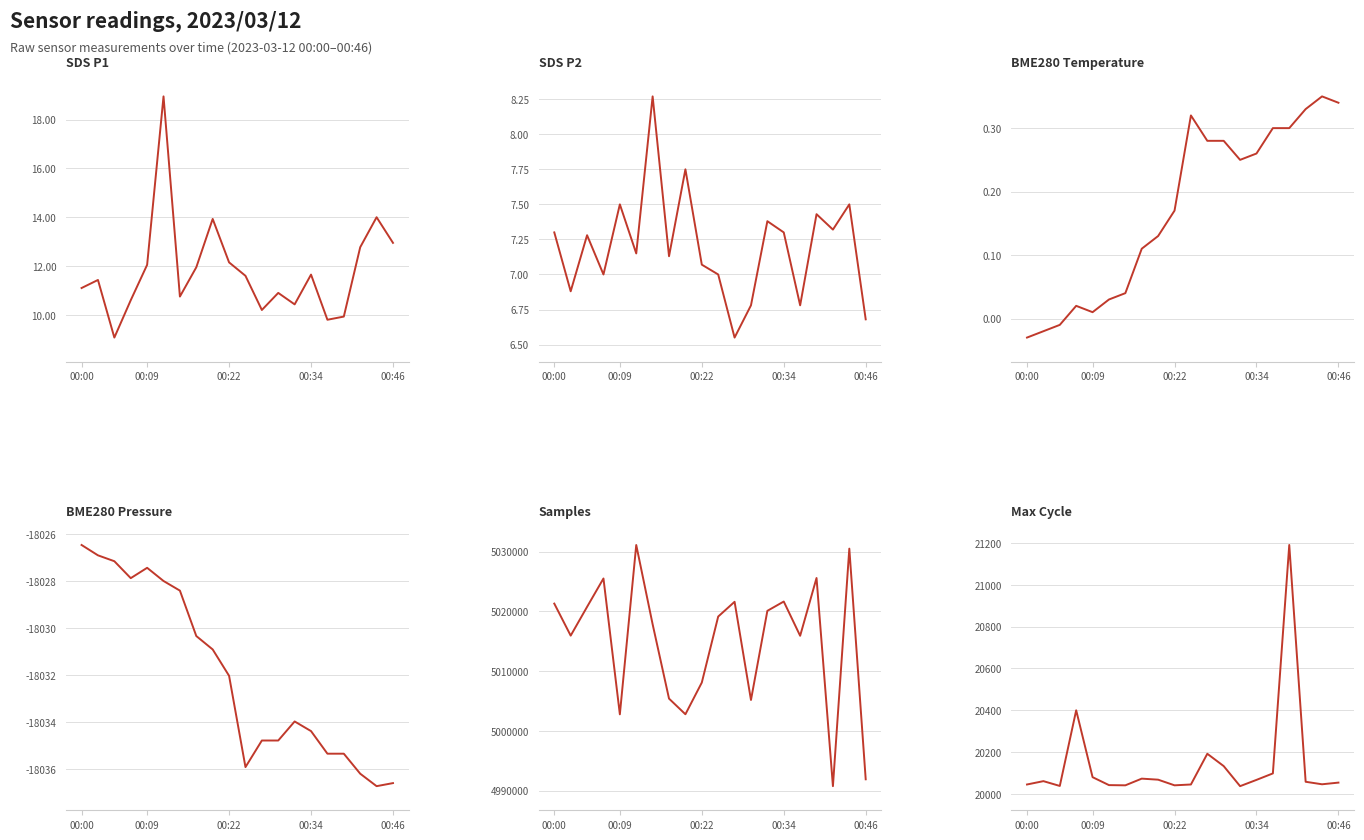

True or false: BME280 Temperature and Max Cycle cross at least once.

False